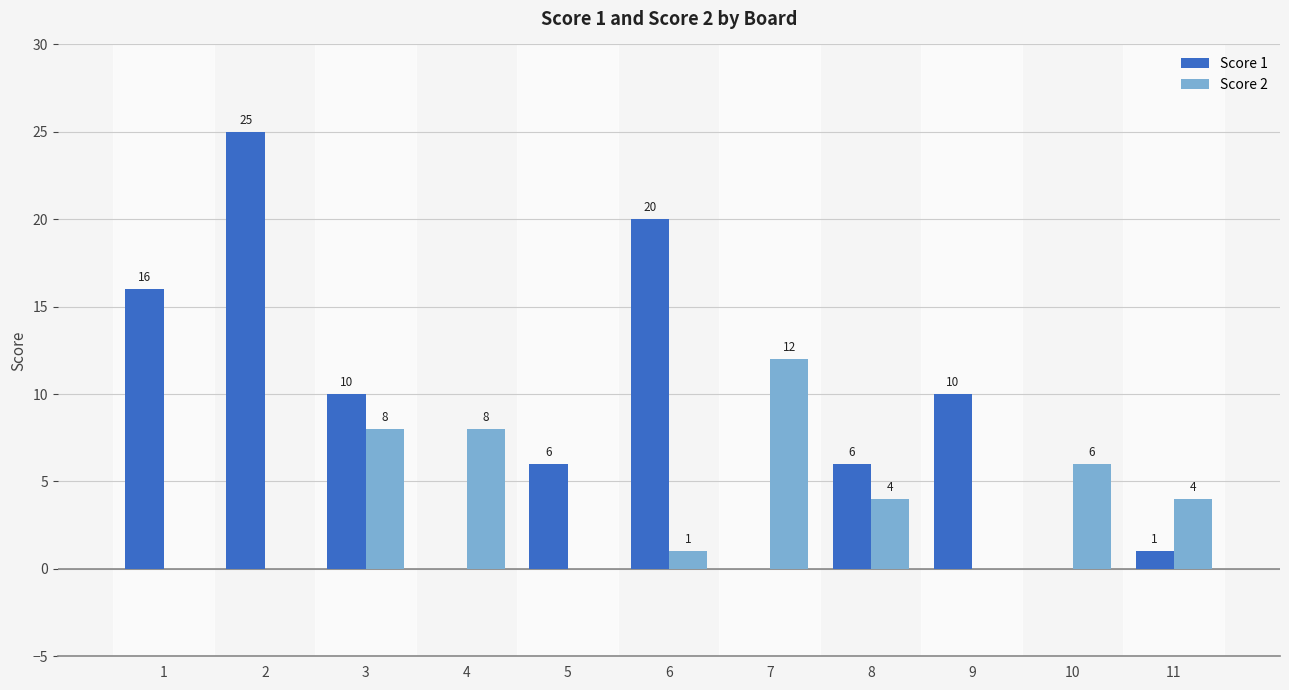

Are the bars grouped side by side (vs. stacked)?

Yes